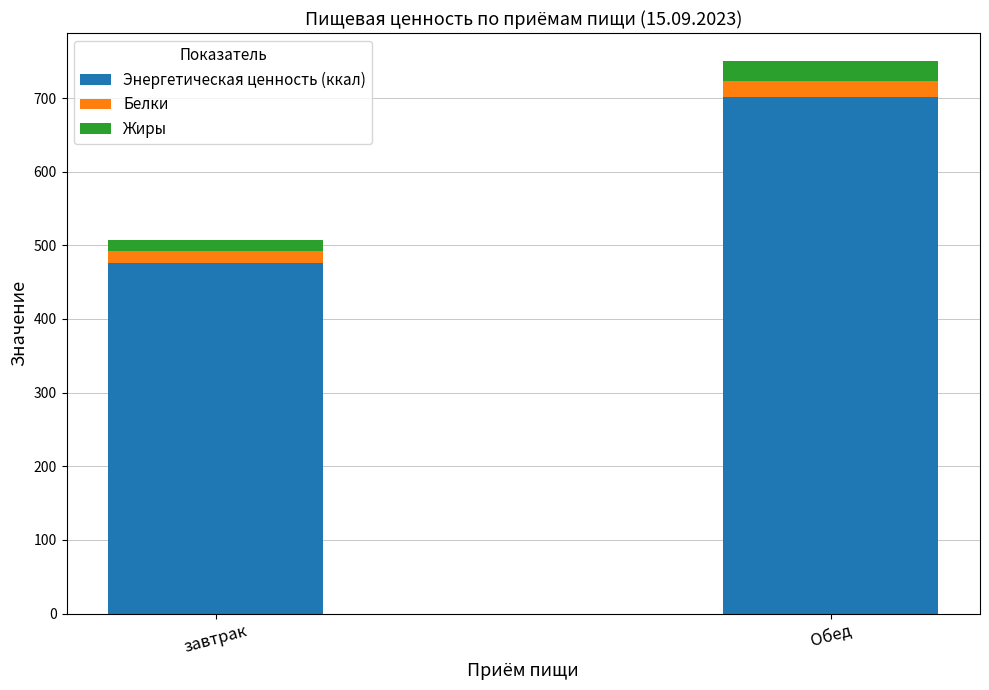

How many data points does each series have?

2